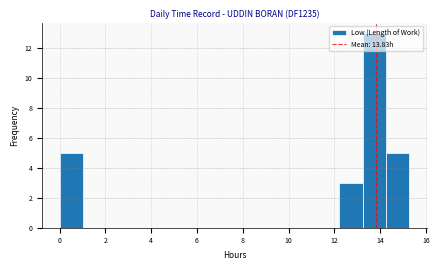

Which range on the x-axis has the tallest bar?

13.2 to 14.2